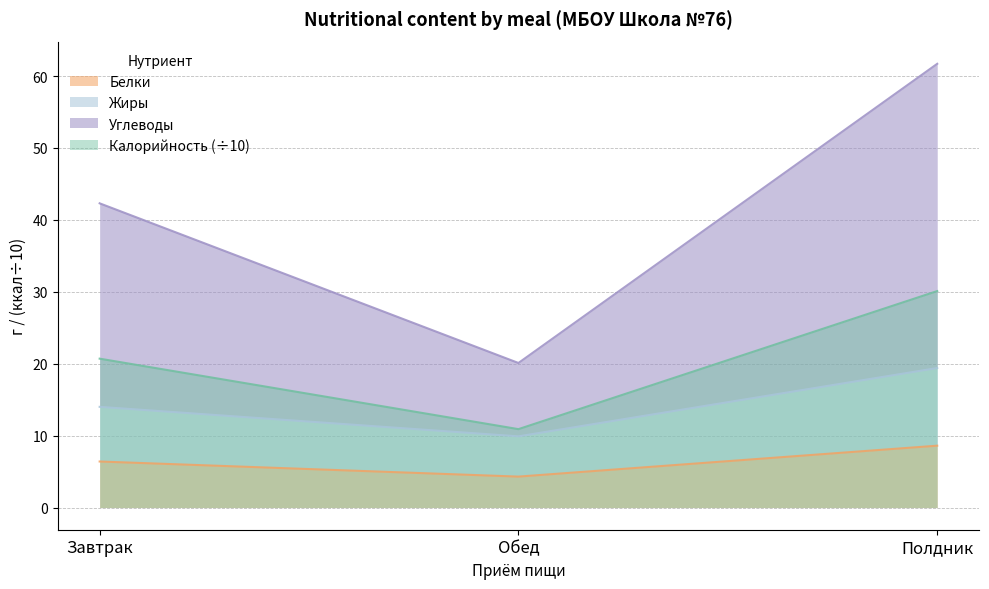

Reading left to right, list all the values displayed in this chart.

Калорийность: Завтрак=20.7	Обед=10.9	Полдник=30.1
Белки: Завтрак=6.4	Обед=4.3	Полдник=8.6
Жиры: Завтрак=14.0	Обед=9.9	Полдник=19.4
Углеводы: Завтрак=42.3	Обед=20.1	Полдник=61.7